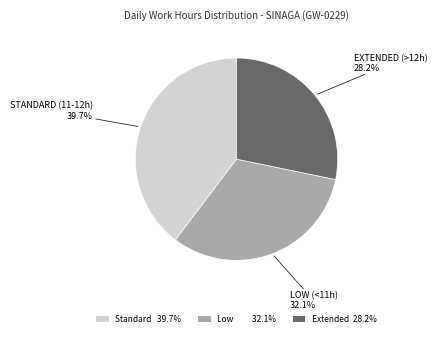

Is there a majority slice in this chart?

No